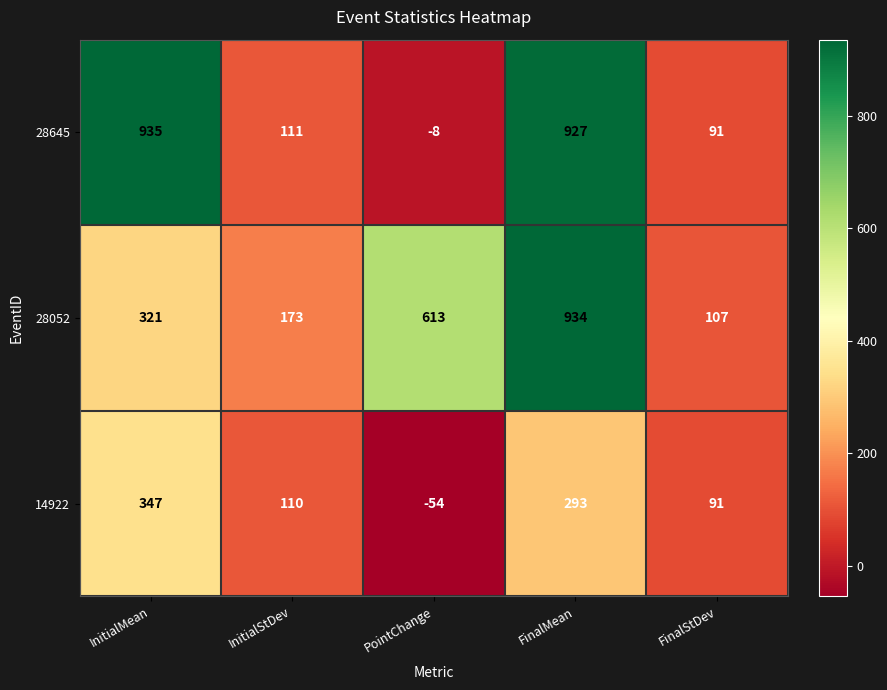

What is the lowest value of the 28645 series?

-8